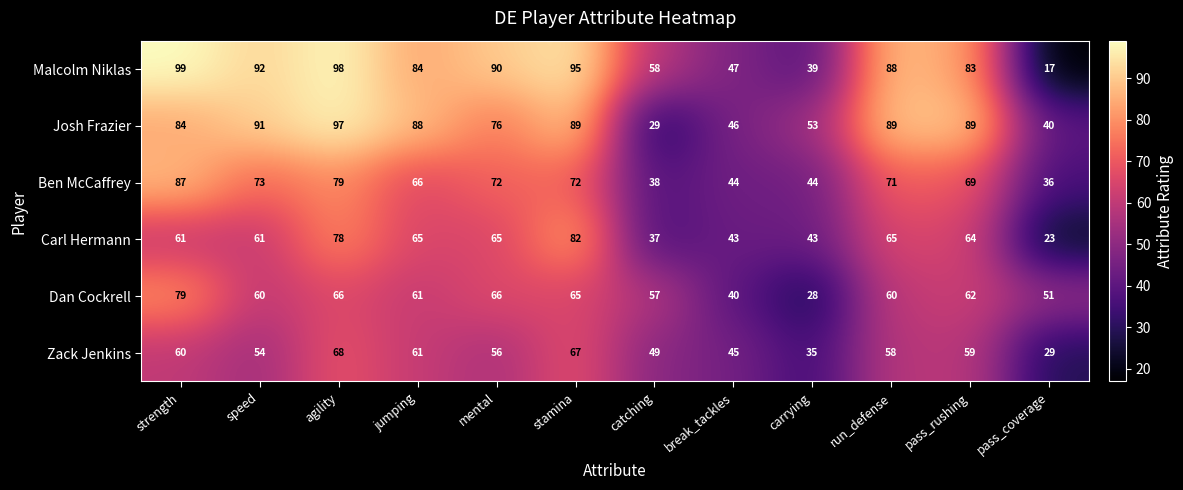

How many categories are shown in the chart?

12